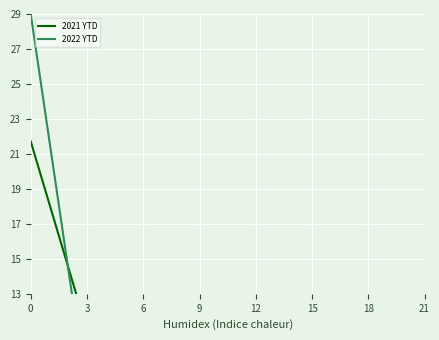

What is the maximum value shown in the chart?

29.0